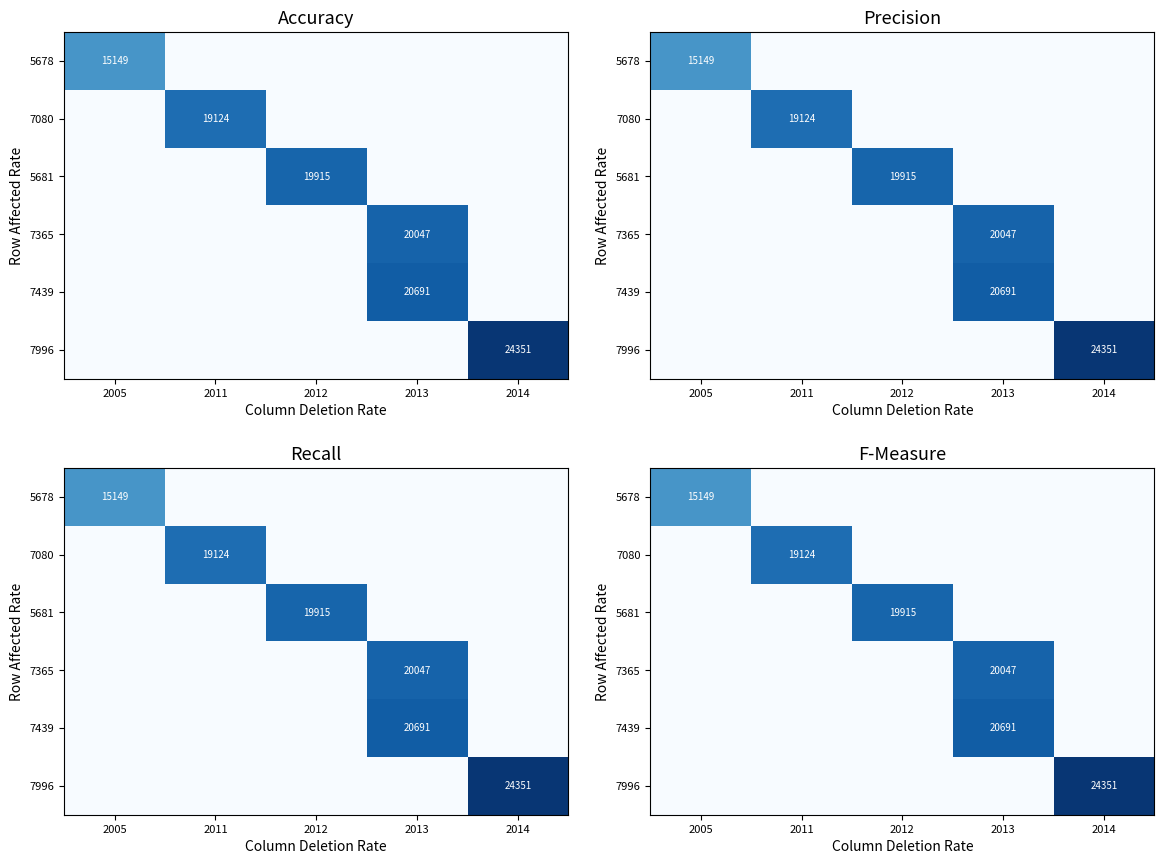

Which series has the largest total across all categories?

7996